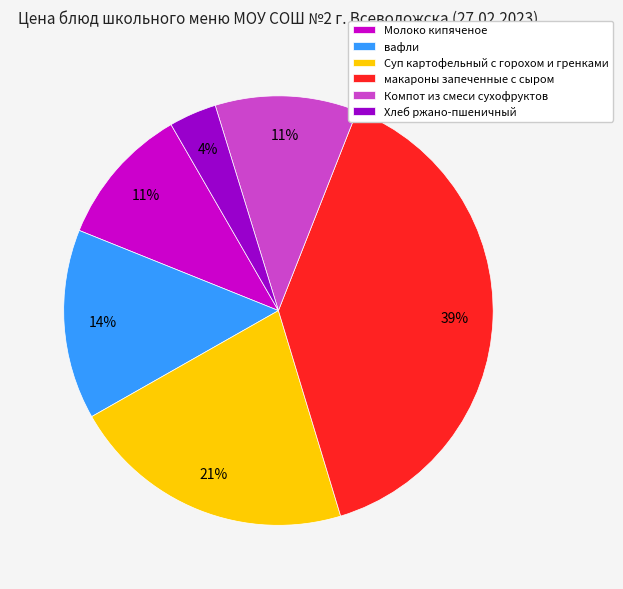

How many segments does this pie chart have?

6